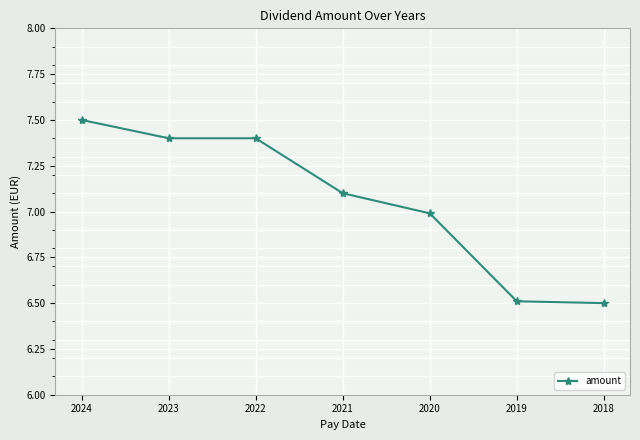

Read the value at 2020.

7.0